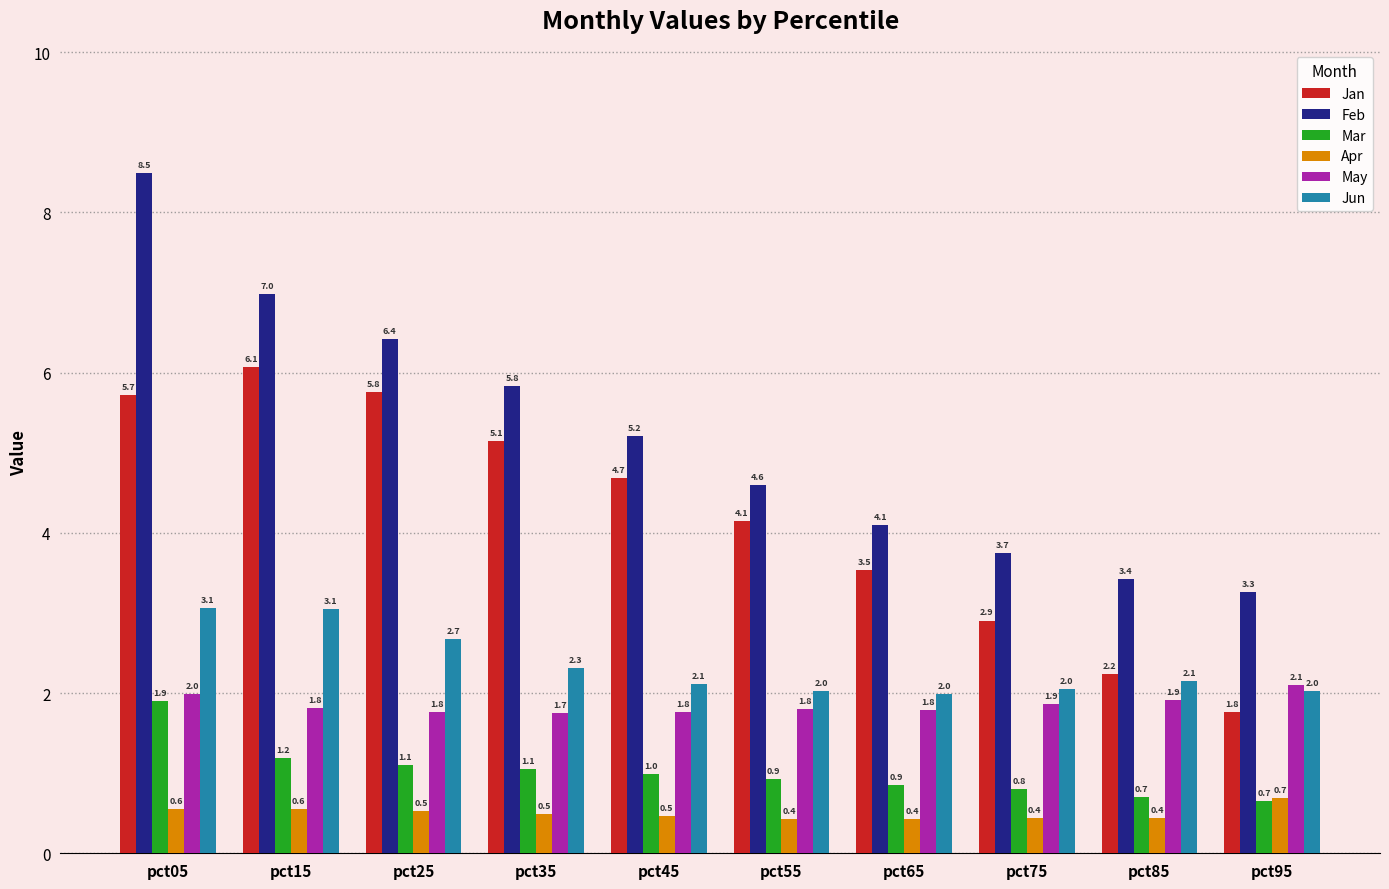

Between pct05 and pct65, which series saw the biggest shift?

Feb